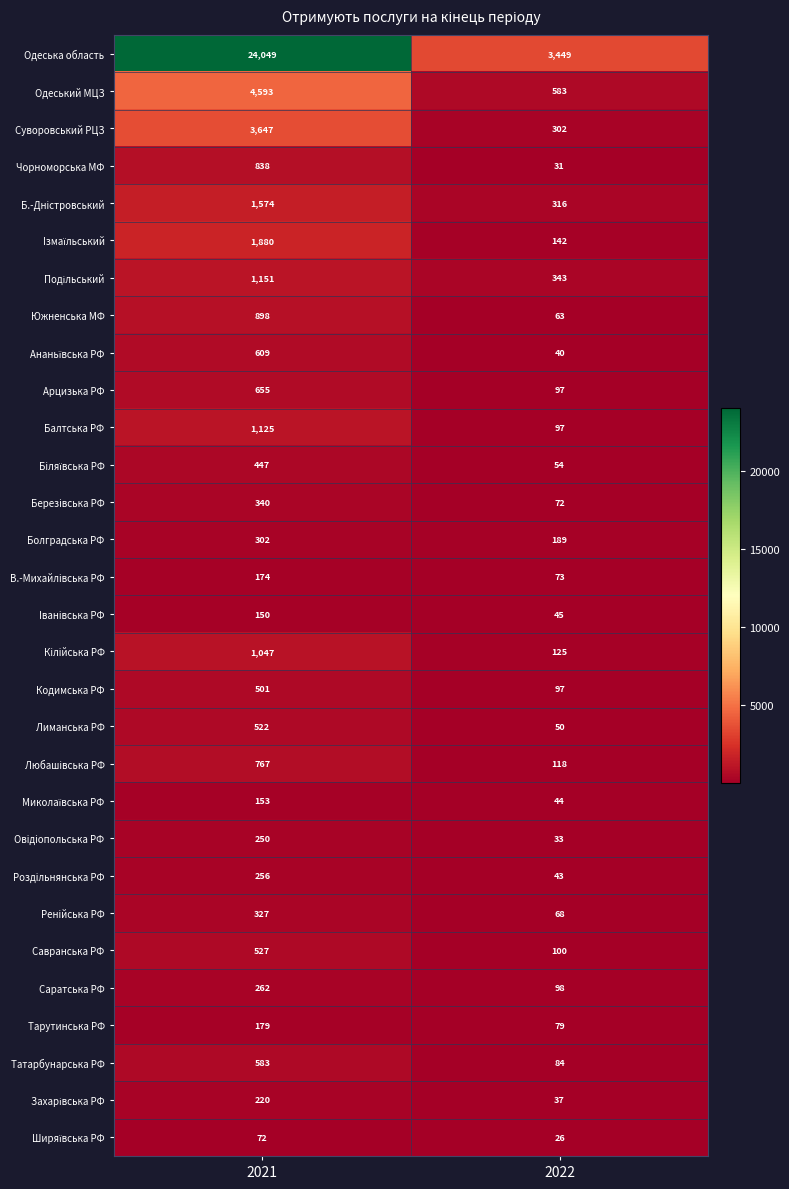

What is the minimum value for Чорноморська МФ?

31